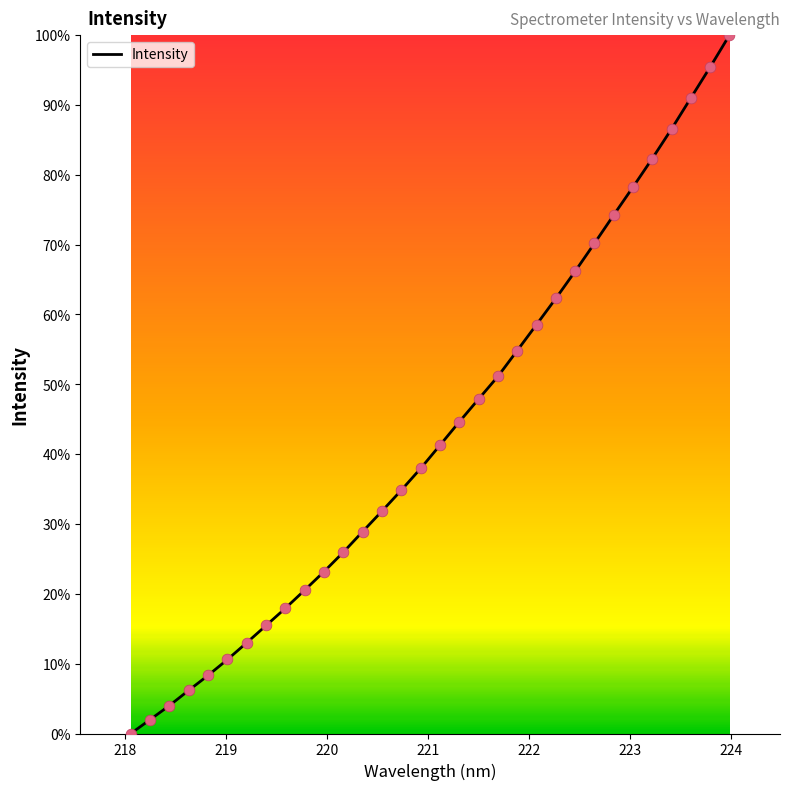

What is the difference between the maximum and minimum values?

100.0